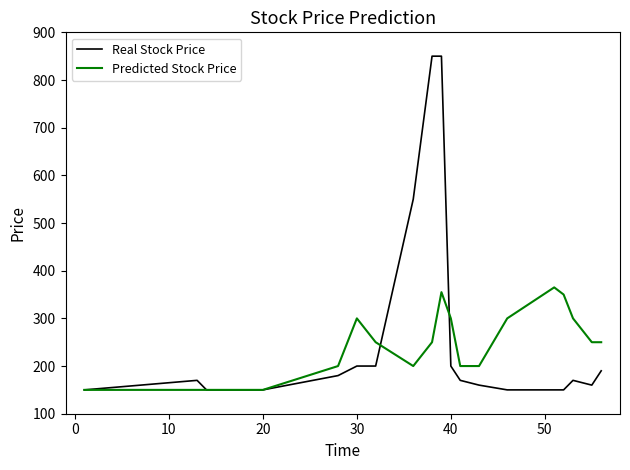

Does the chart have visible grid lines?

No